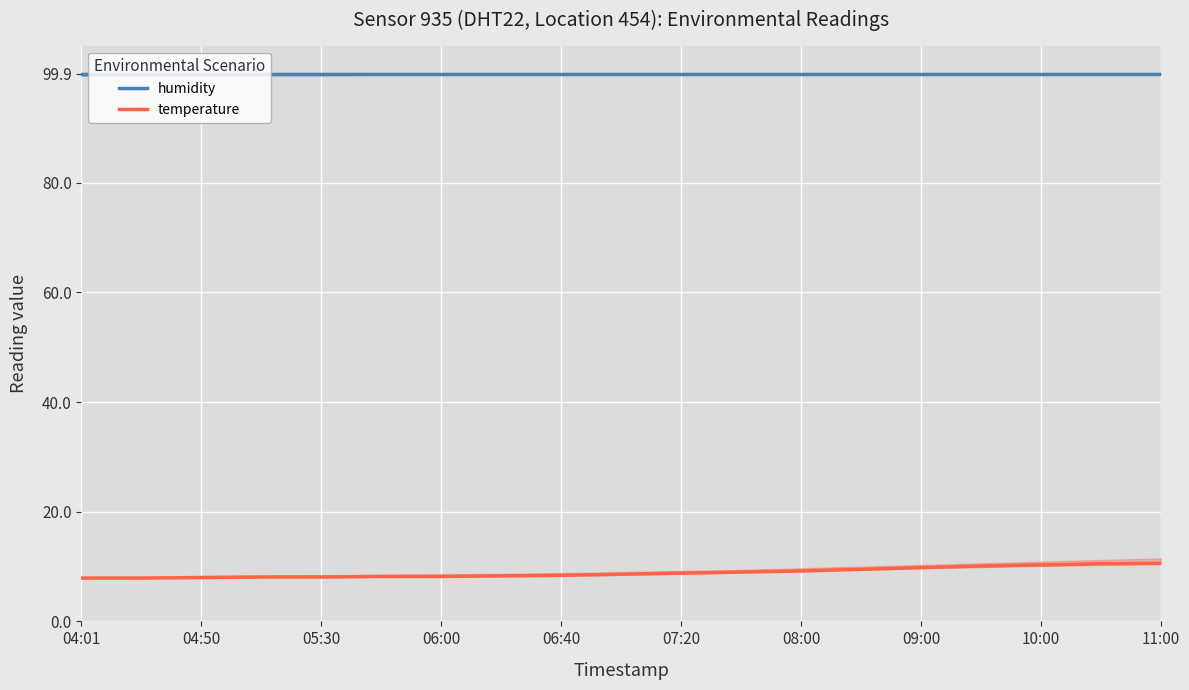

What is the value of the temperature point at the 10th from the left?

8.6